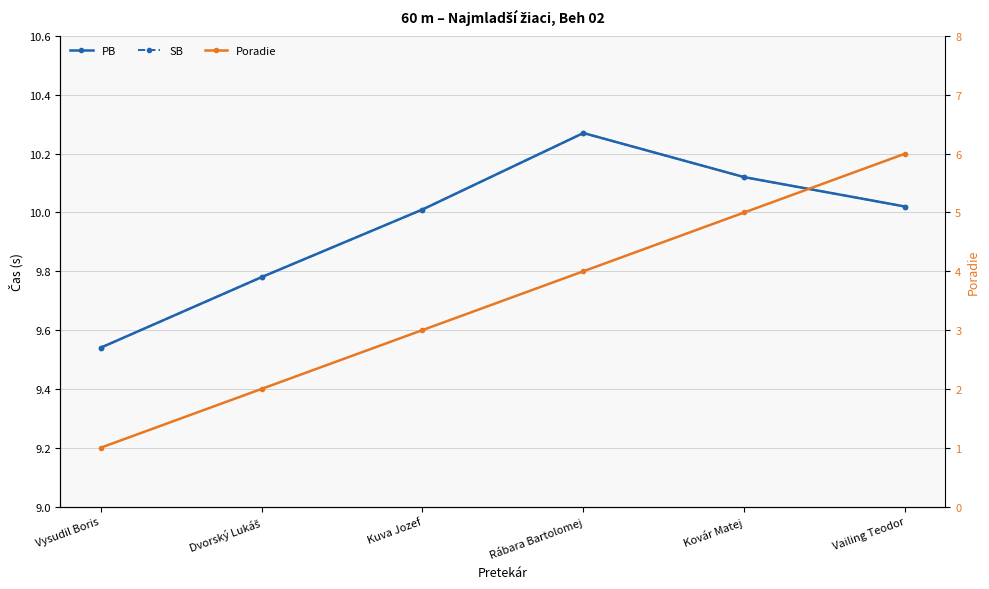

True or false: PB has more than 1 interior local peaks.

False